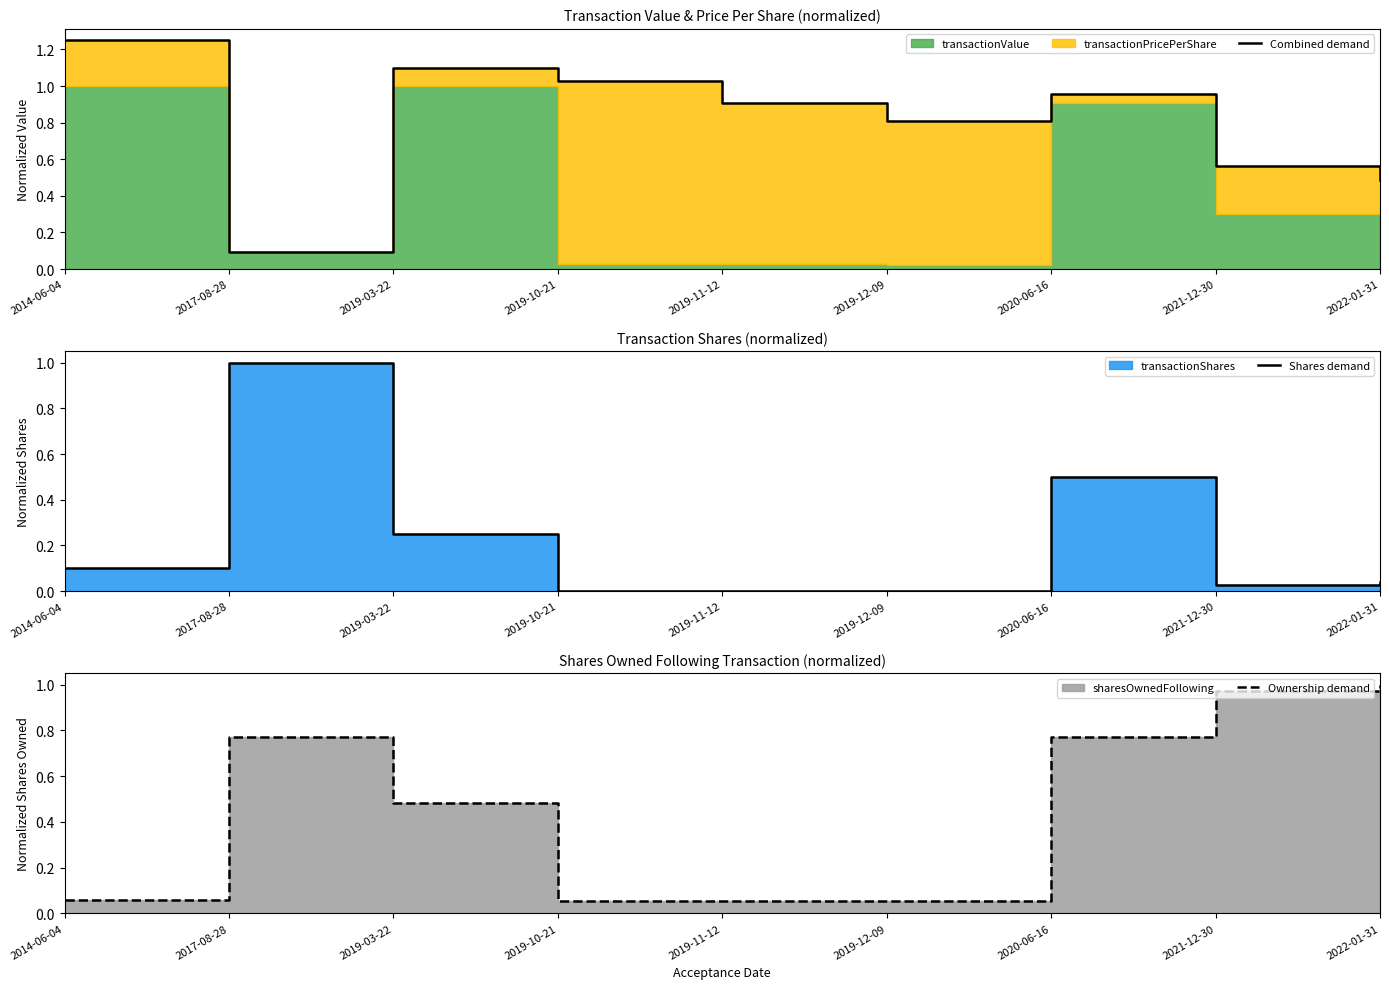

Is the value of Combined demand at 2014-06-04 greater than the value of Shares demand at 2017-08-28?

Yes